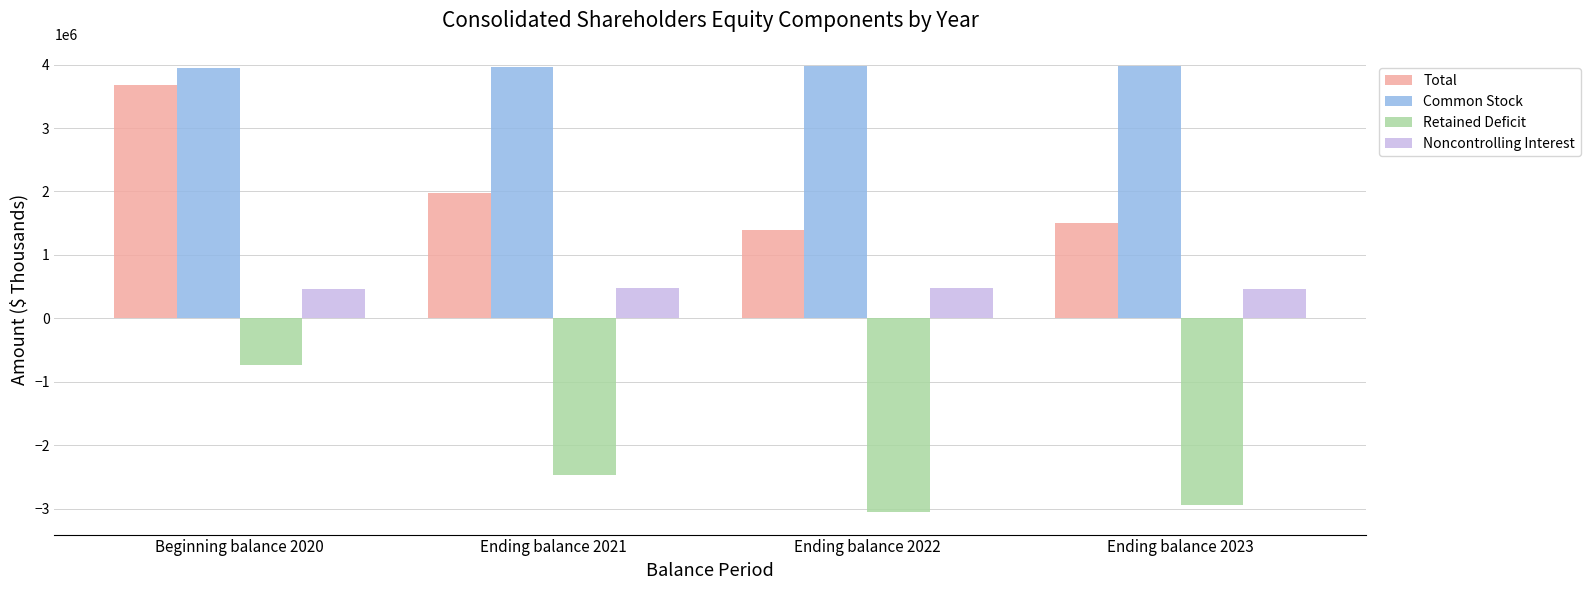

At Ending balance 2021, list the series in order from smallest to largest.

Retained Deficit, Noncontrolling Interest, Total, Common Stock